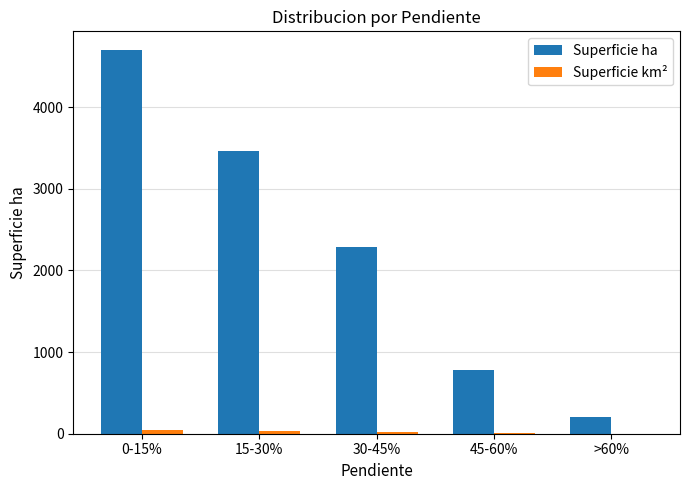

The value of Superficie ha at 45-60% is 1030.9. True or false?

False